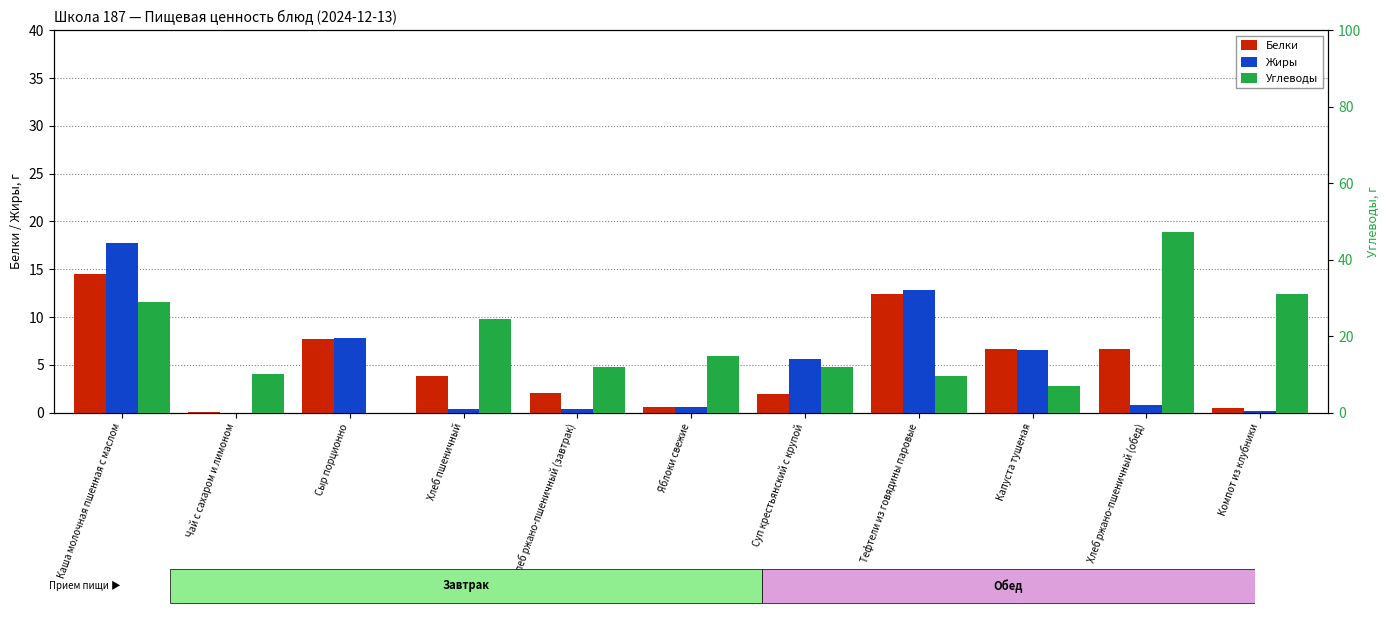

What is the total value across all series at Чай с сахаром и лимоном?

10.3